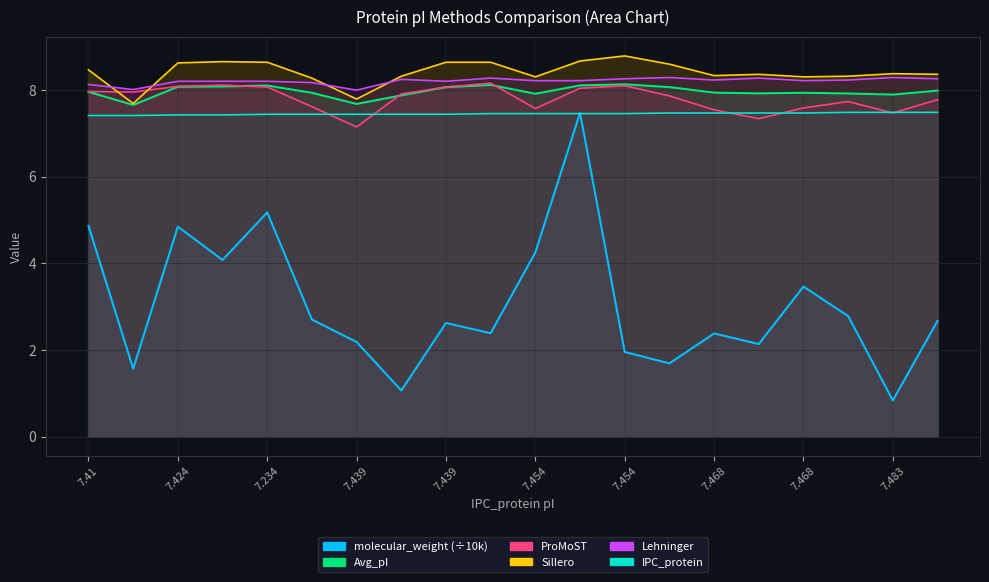

What is the average value of the Avg_pI series?

8.0